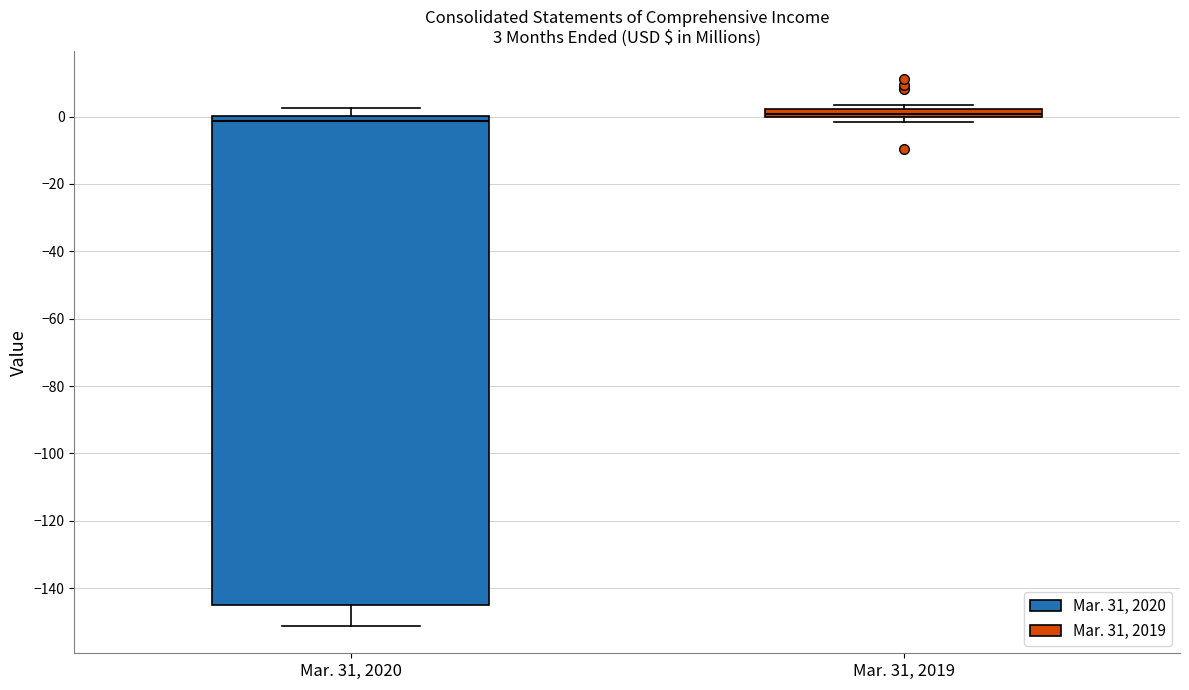

Comparing the boxes themselves (not the whiskers), which one is the tallest?

Mar. 31, 2020